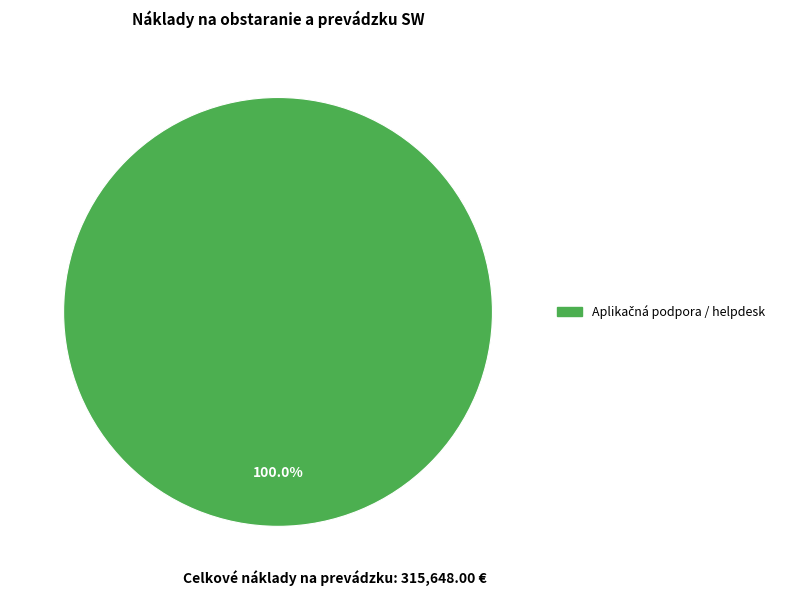

Does any single category account for the majority?

Yes